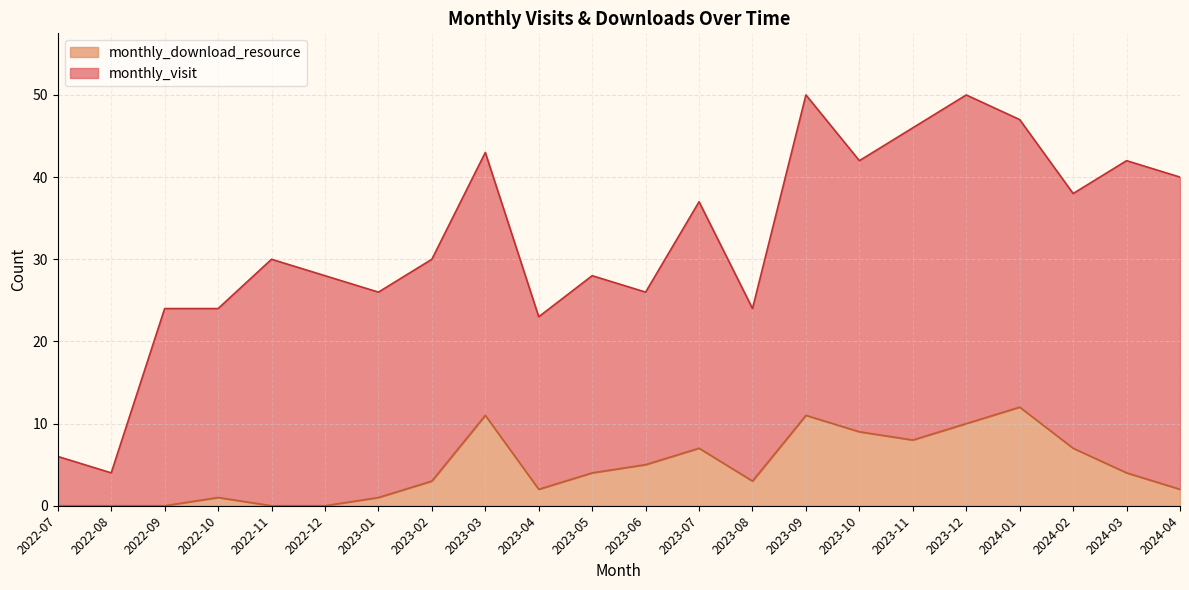

How many lines are shown in the chart?

2